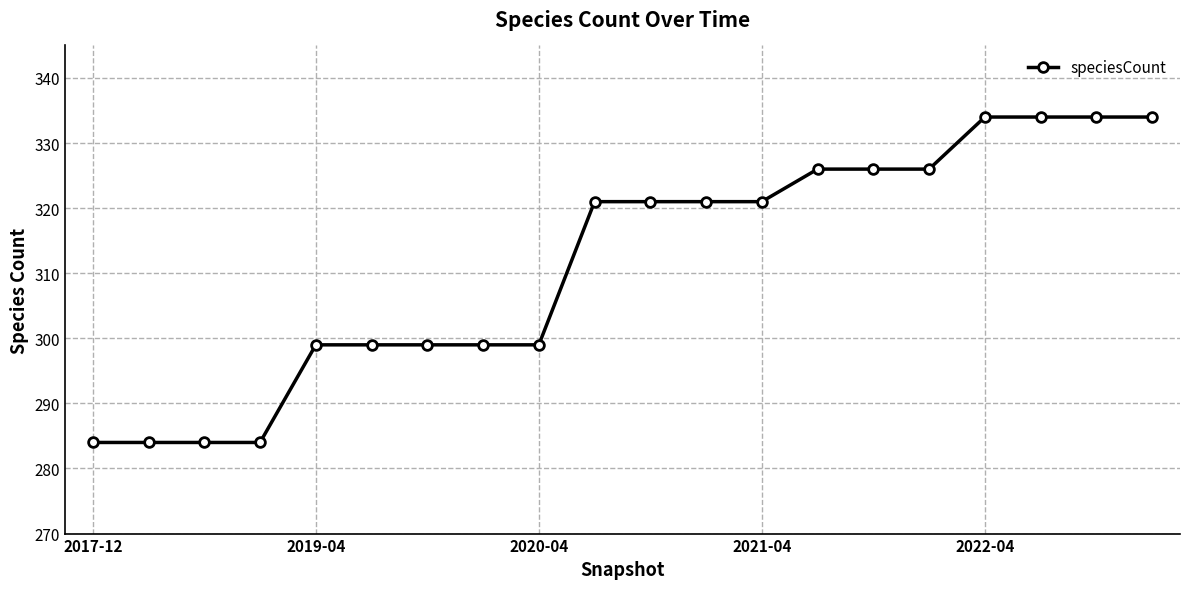

What is the maximum value shown in the chart?

334